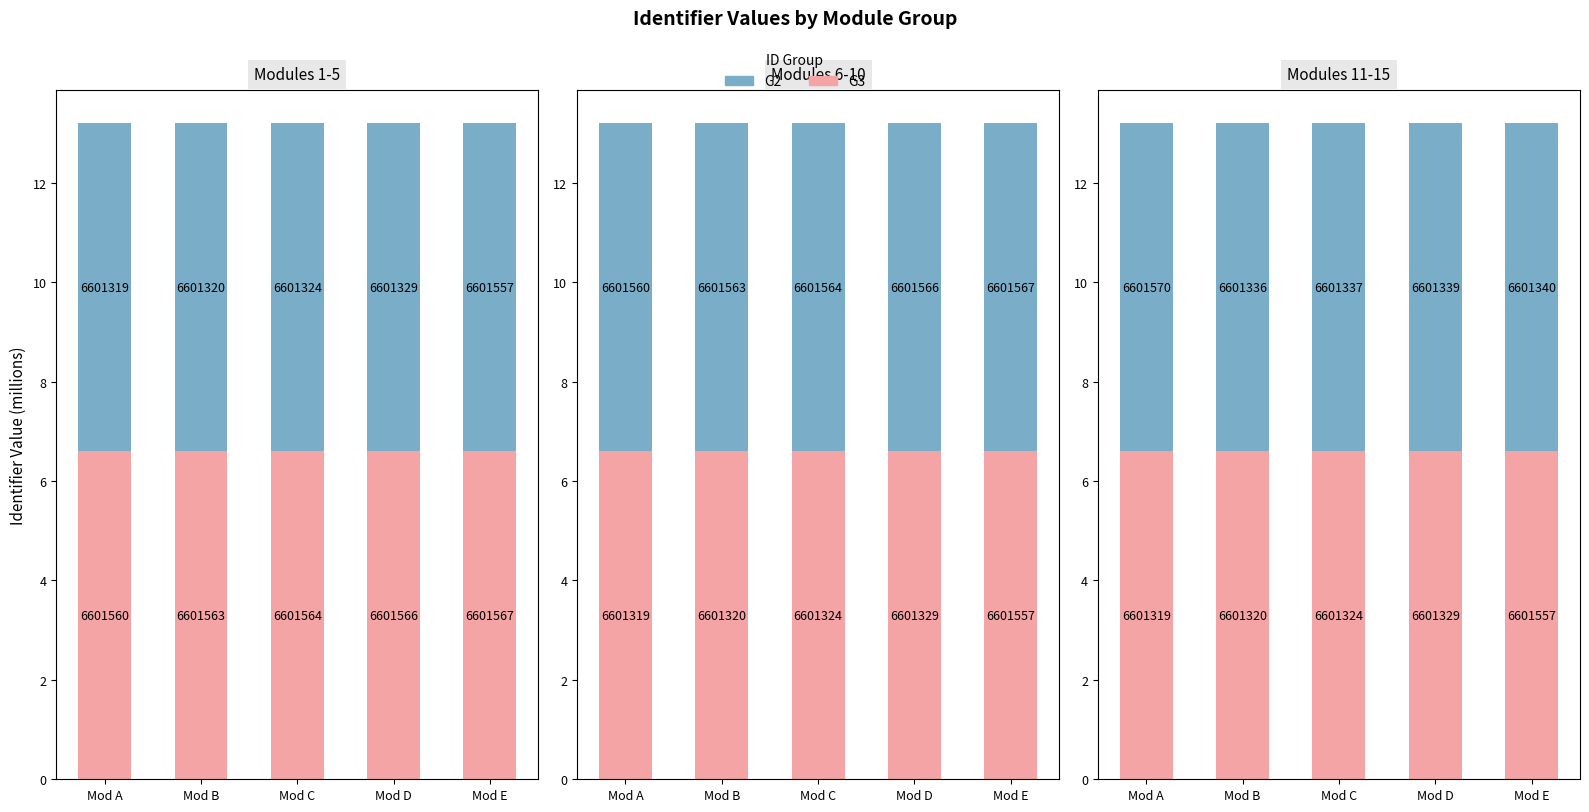

What are all the series names shown in the legend?

G3, G2